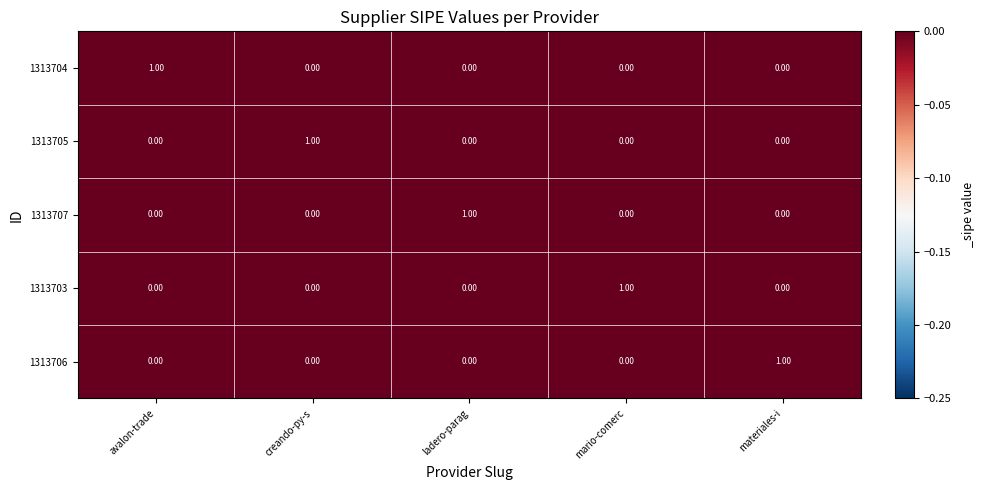

At how many categories does at least one series exceed 0?

5